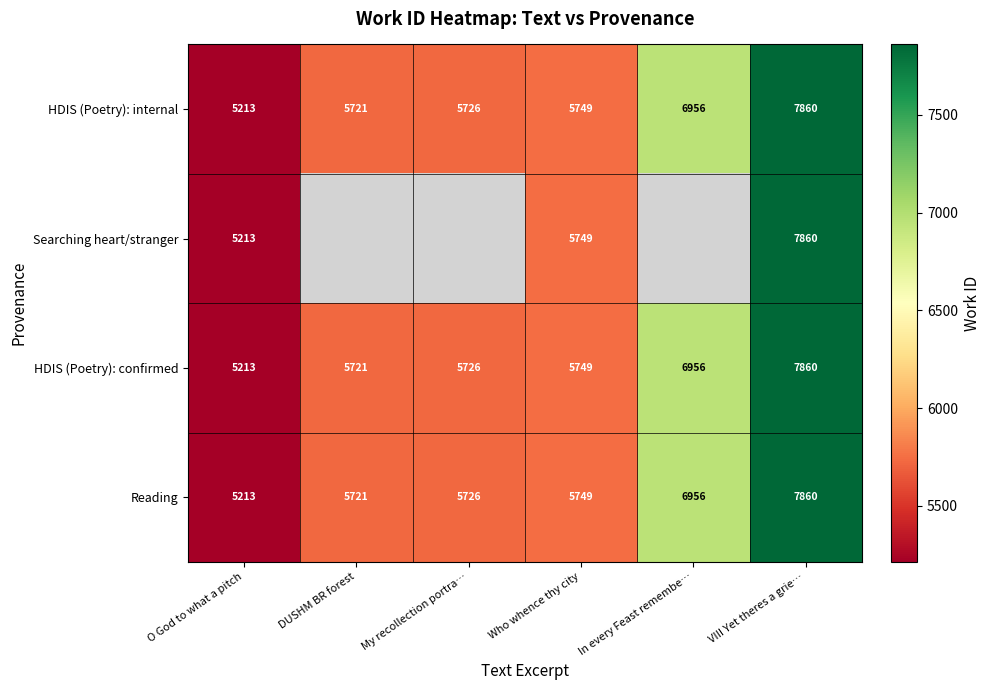

What is the difference between the Reading values at VIII Yet theres a grie… and Who whence thy city?

2111